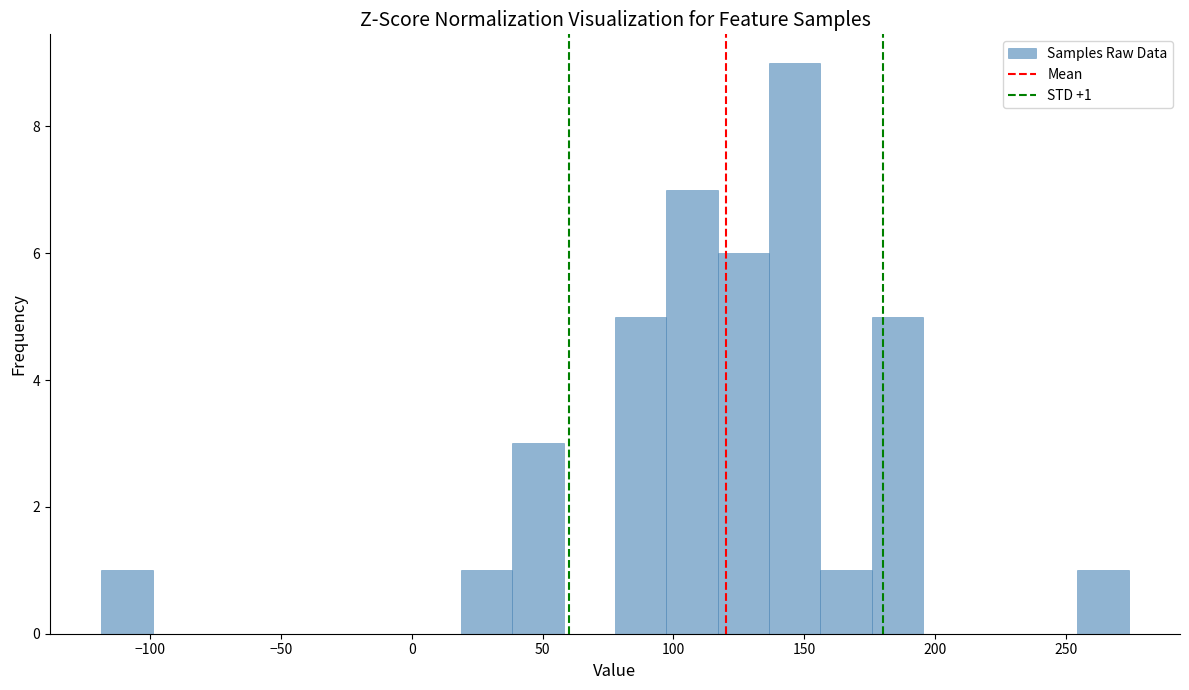

Read against the x-axis, roughly where is the centre of the tallest bar?

145